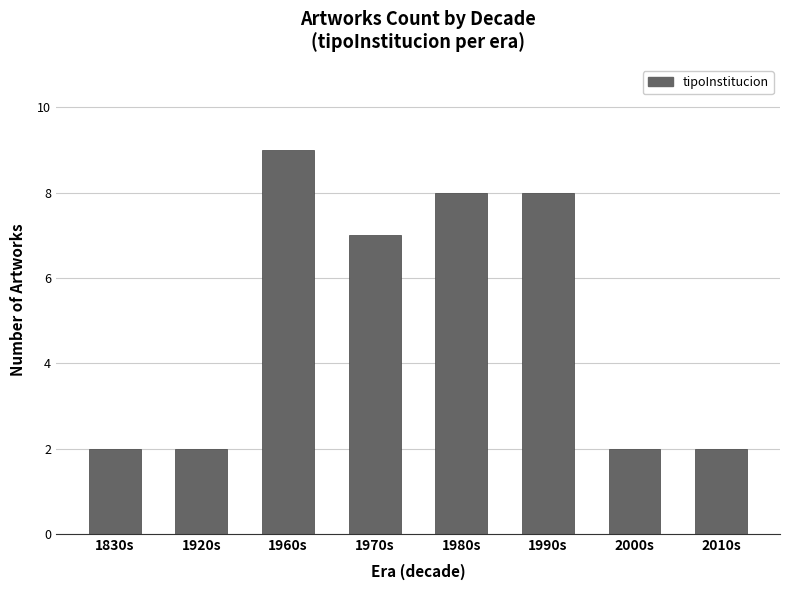

Reading left to right, extract all data points from this chart.

1830s=2	1920s=2	1960s=9	1970s=7	1980s=8	1990s=8	2000s=2	2010s=2